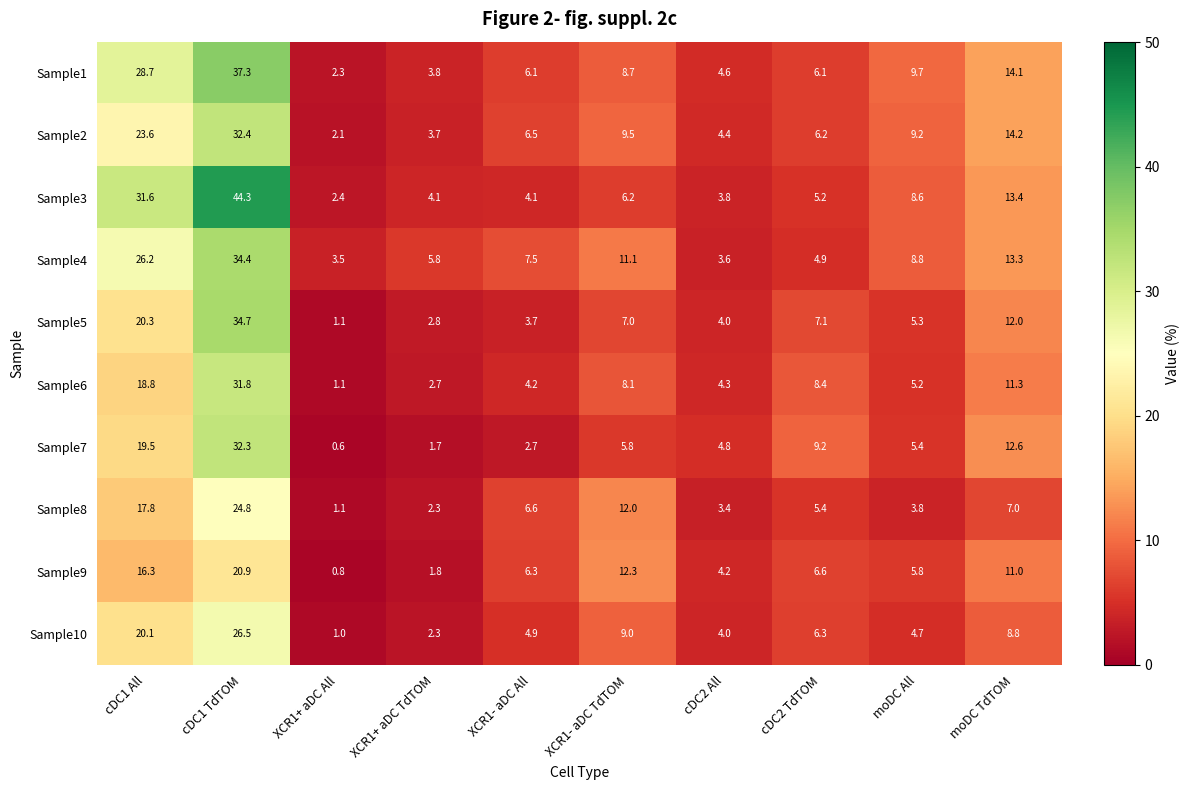

Between XCR1- aDC All and moDC All, which series saw the biggest shift?

Sample3